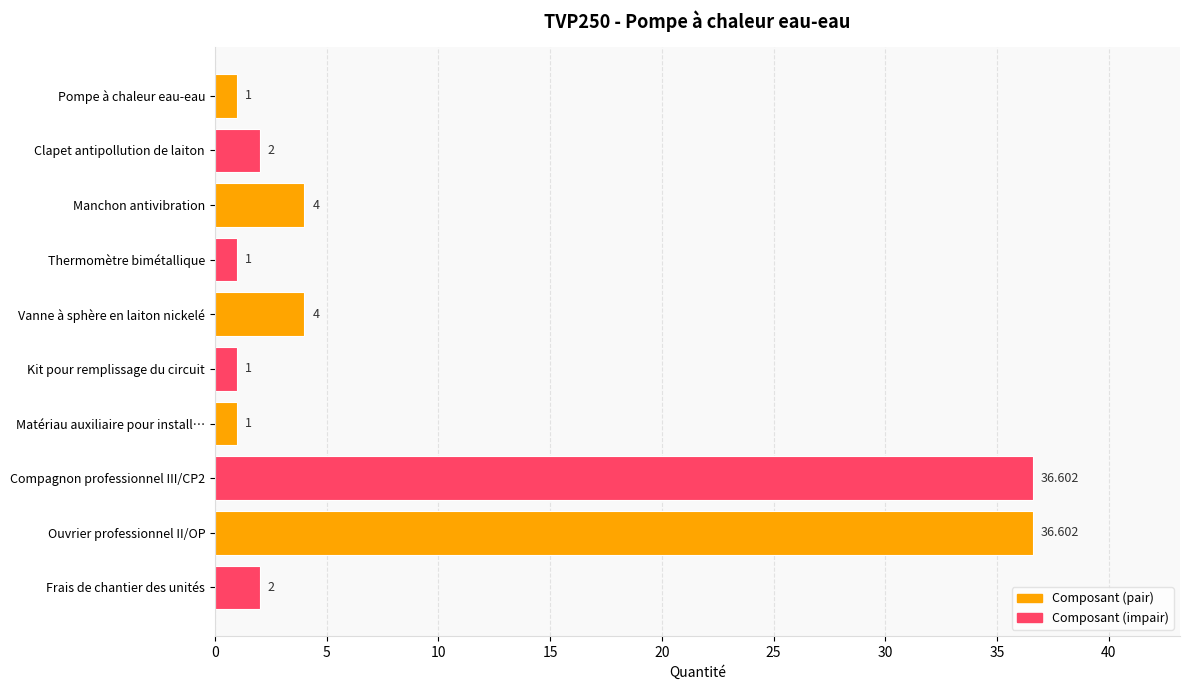

How many values are below 2?

4